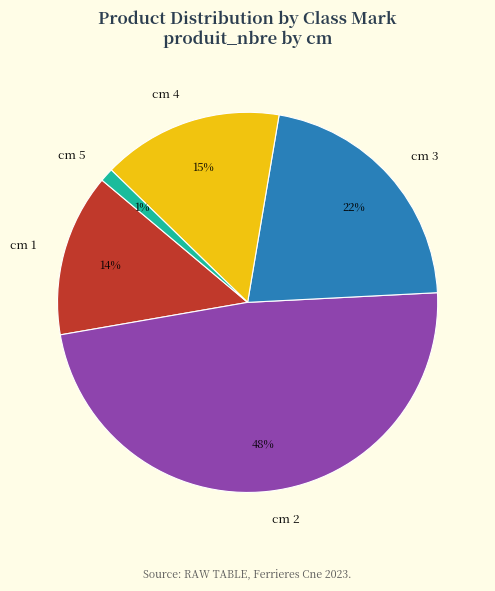

To the nearest percent, what percentage of the pie is cm 4?

15%